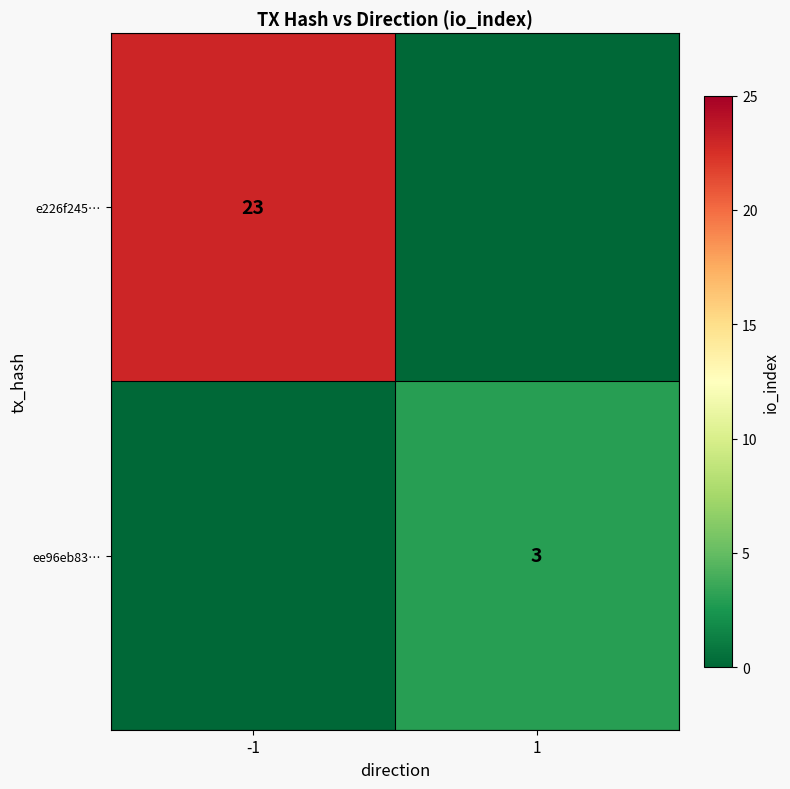

The value of e226f245… at -1 is 14. True or false?

False